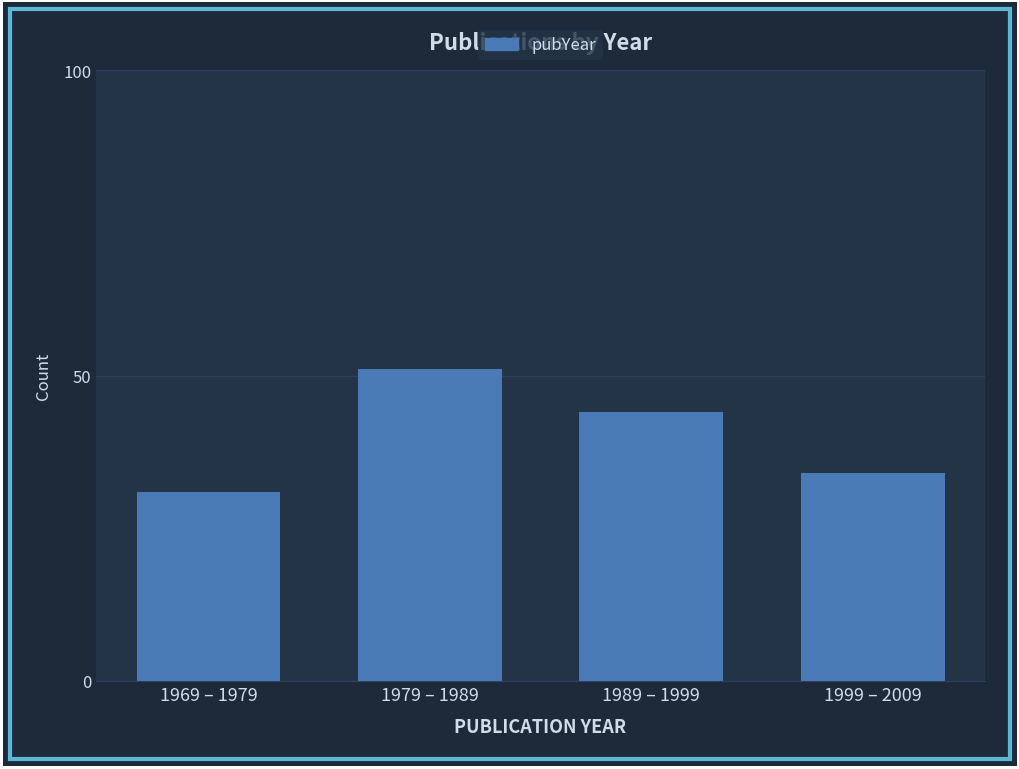

Reading left to right, extract all data points from this chart.

31	51	44	34